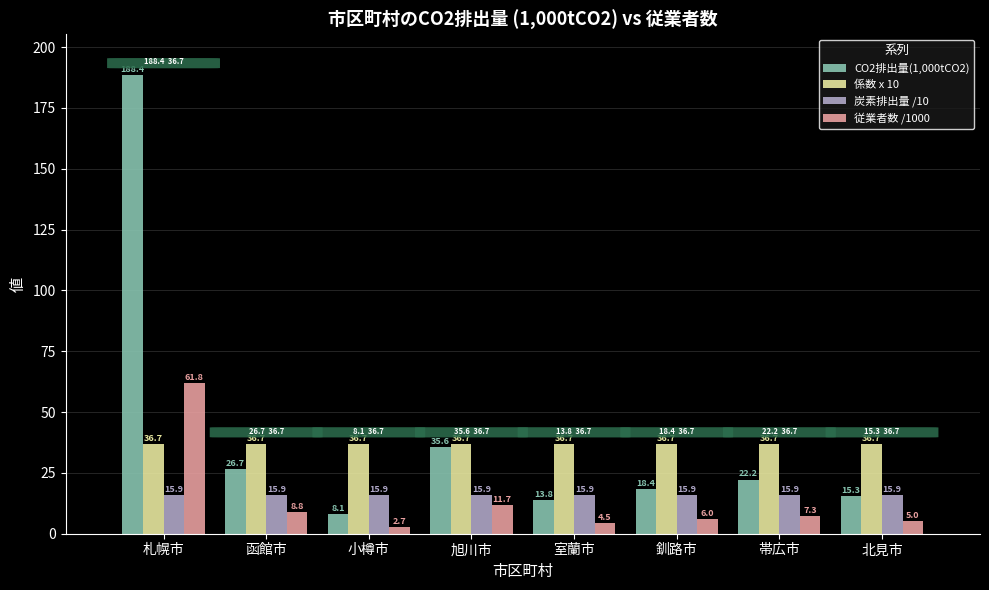

How many bars are there in each group?

4